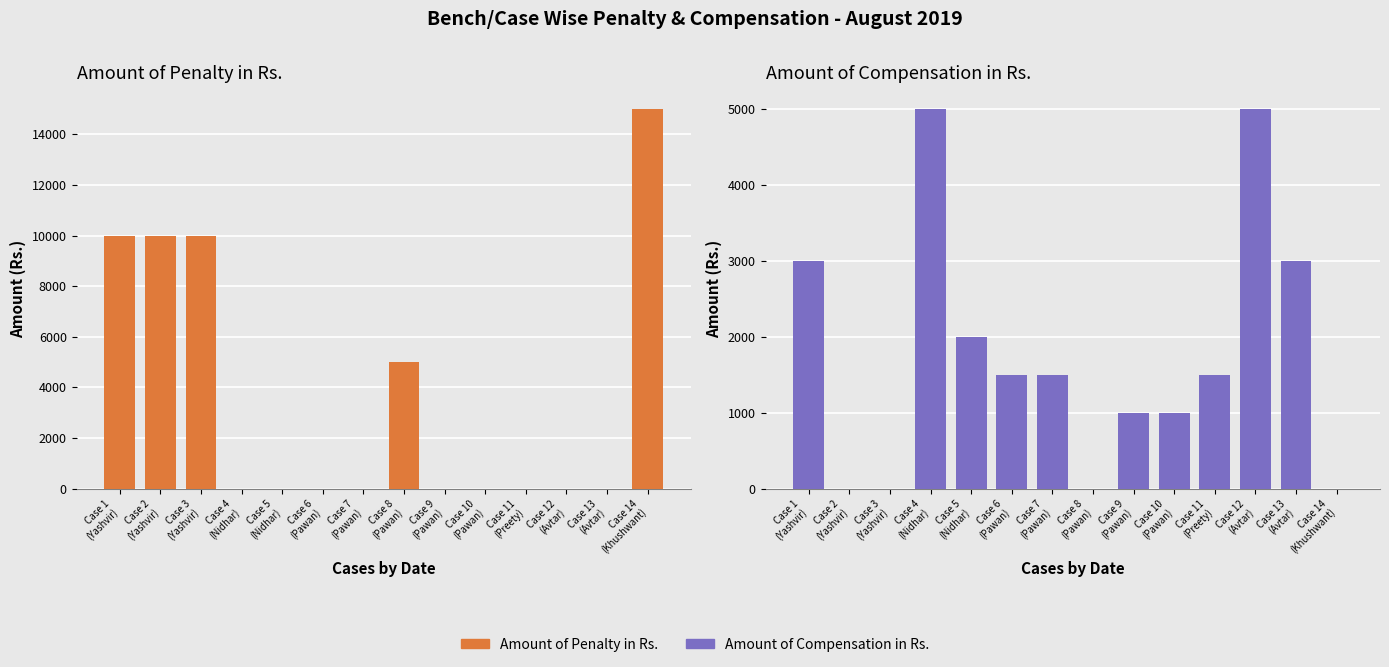

Which series changed the most between Case 3
(Yashvir) and Case 5
(Nidhar)?

Amount of Penalty in Rs.